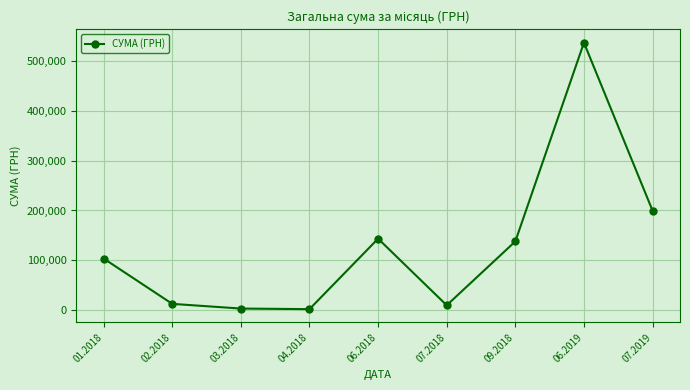

At which label does the data first exceed 103670?

01.2018